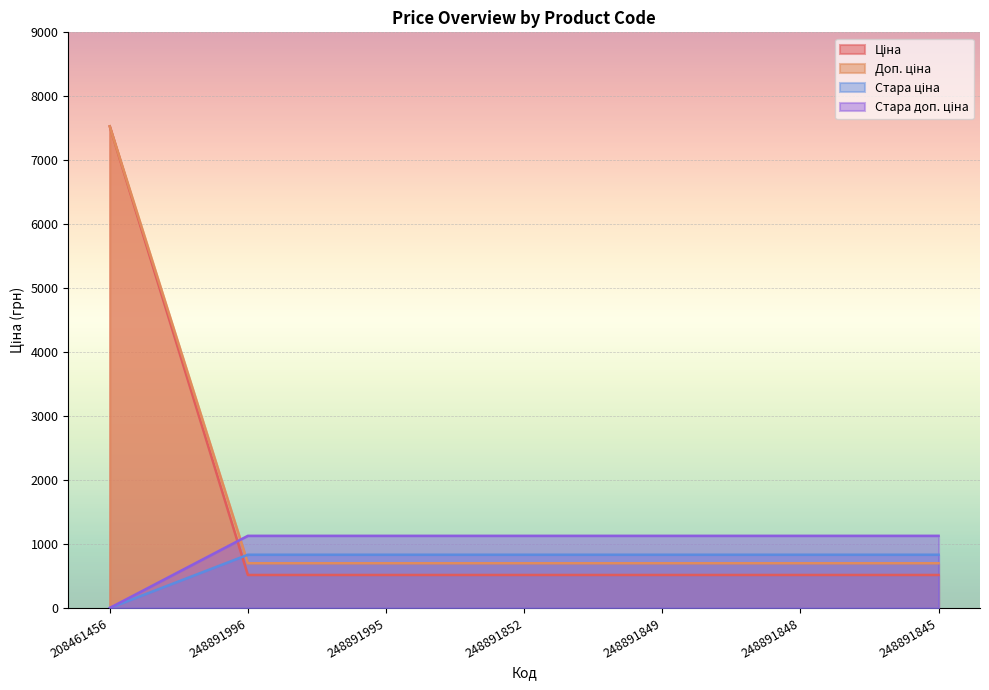

The value of Стара доп. ціна at 248891845 is 1897.8. True or false?

False